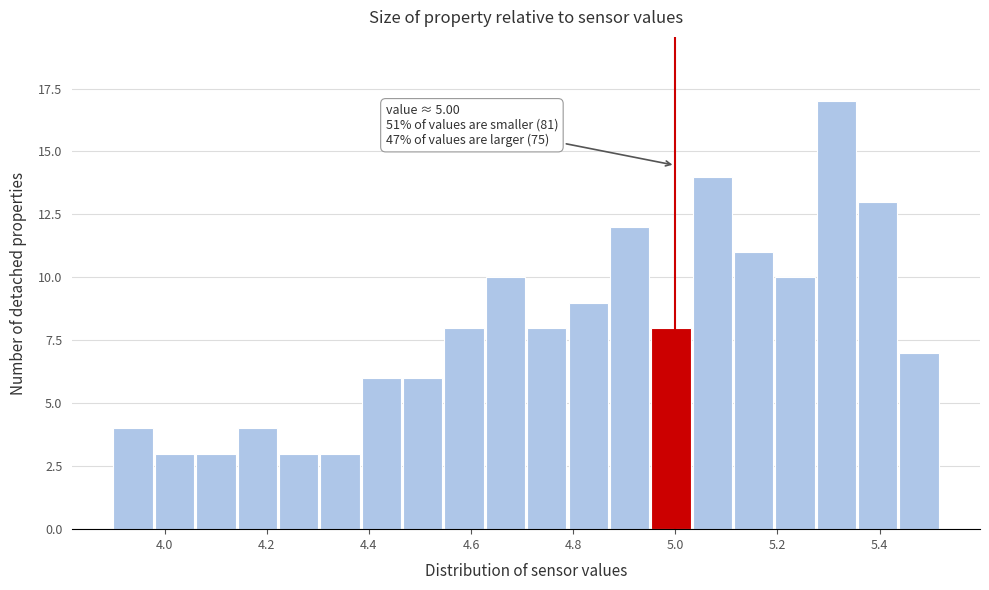

Over which range of the x-axis is the bar tallest?

5.28 to 5.36